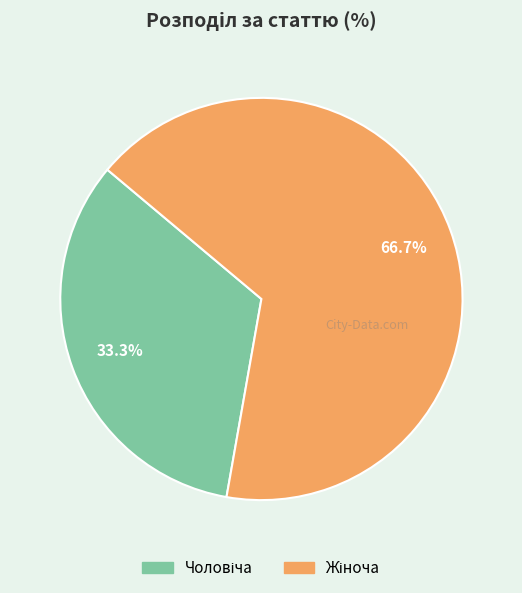

How many segments does this pie chart have?

2